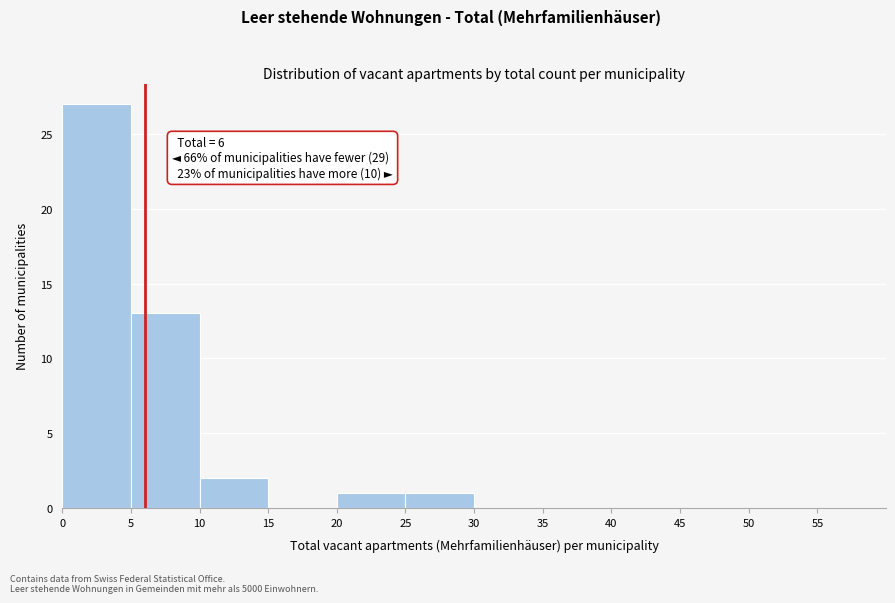

Which range on the x-axis has the tallest bar?

0 to 5